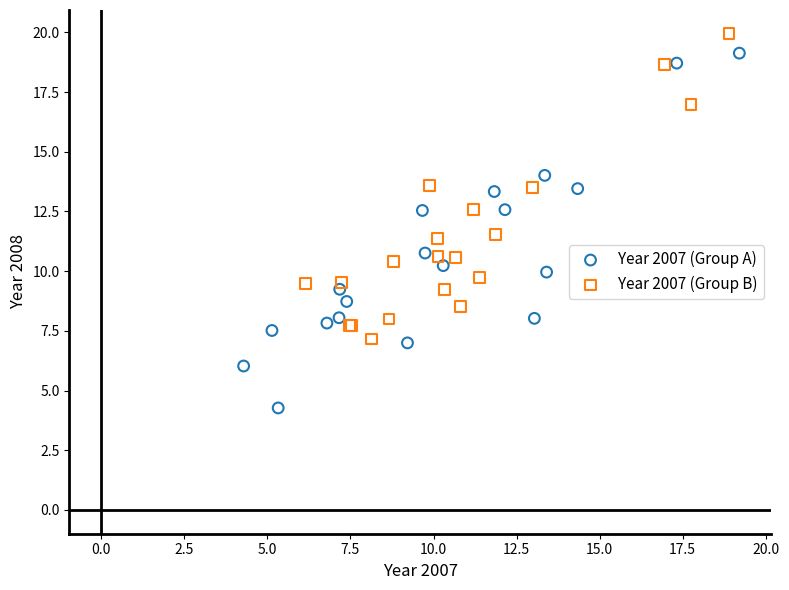

What are all the series names shown in the legend?

Year 2007 (Group A), Year 2007 (Group B)